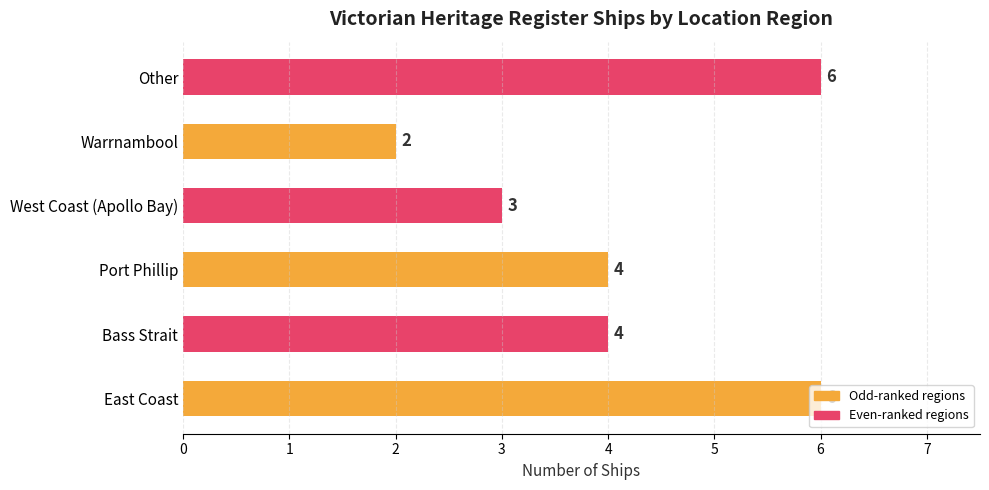

Are the bars grouped side by side (vs. stacked)?

No